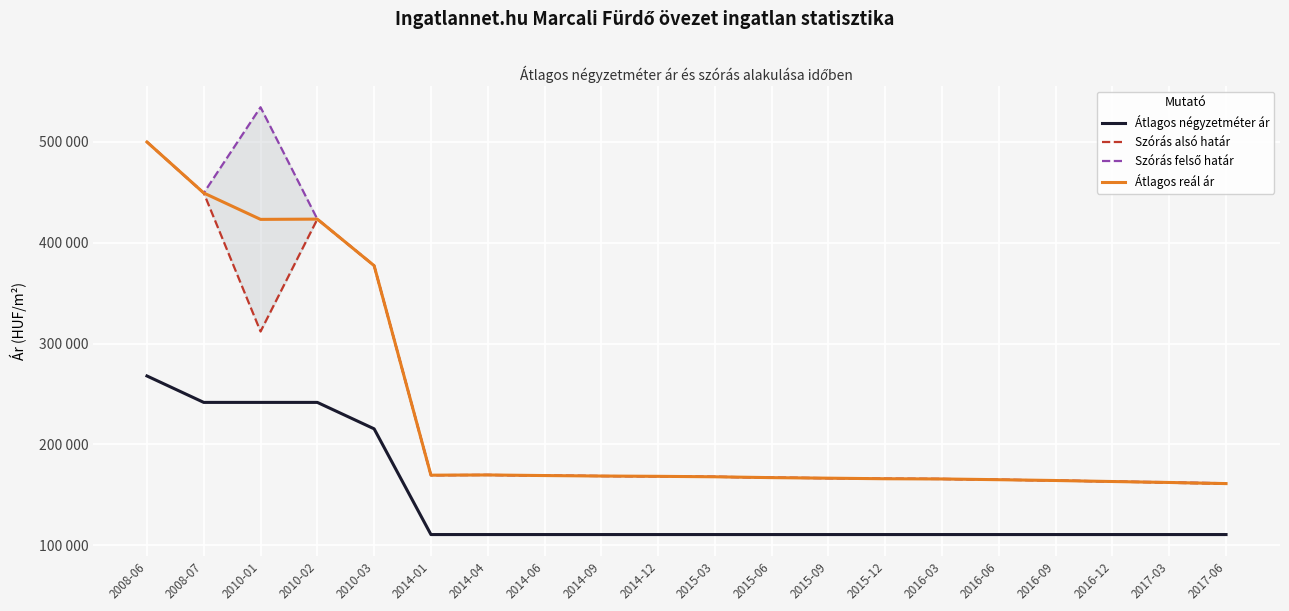

True or false: Szórás felső határ and Szórás alsó határ intersect in this chart.

False